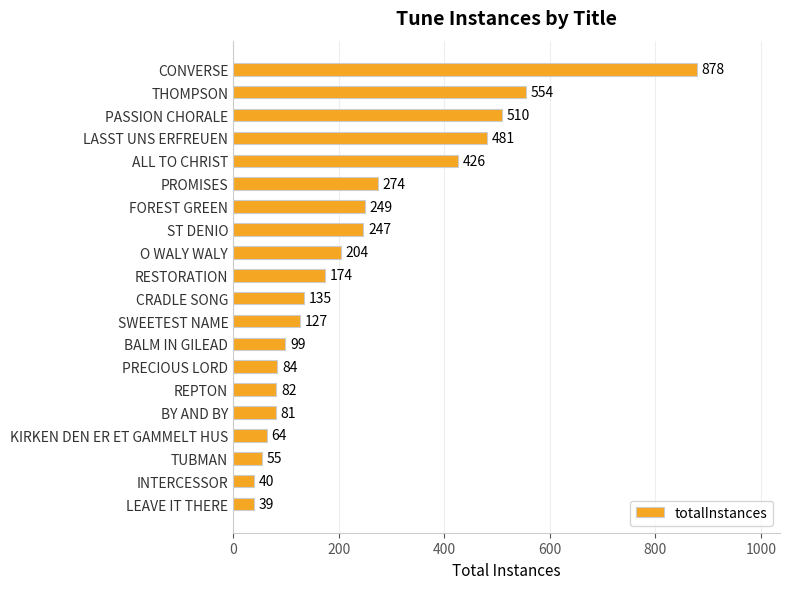

What position from the bottom is INTERCESSOR?

2